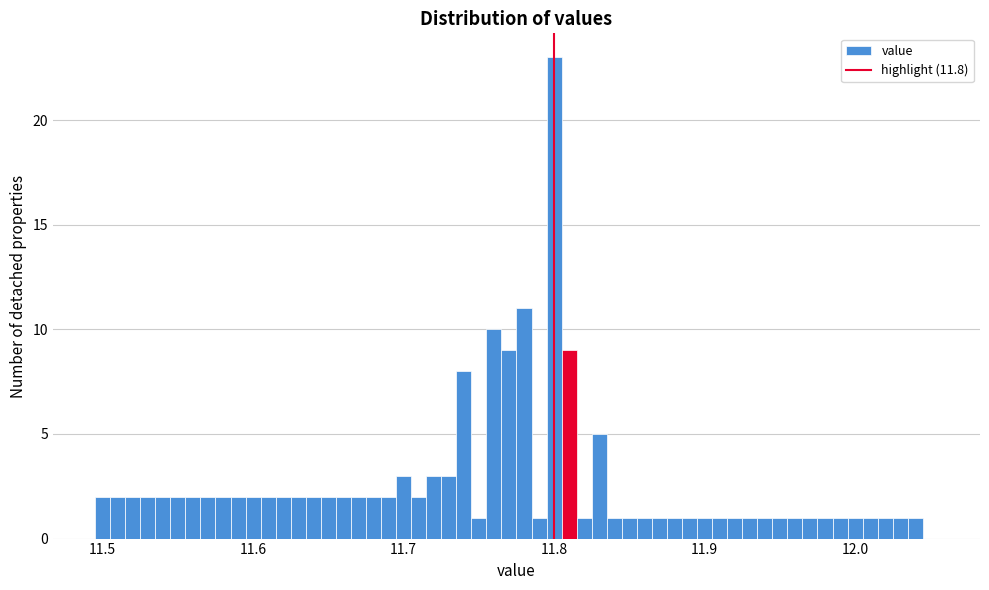

Read against the x-axis, roughly where is the centre of the tallest bar?

11.80